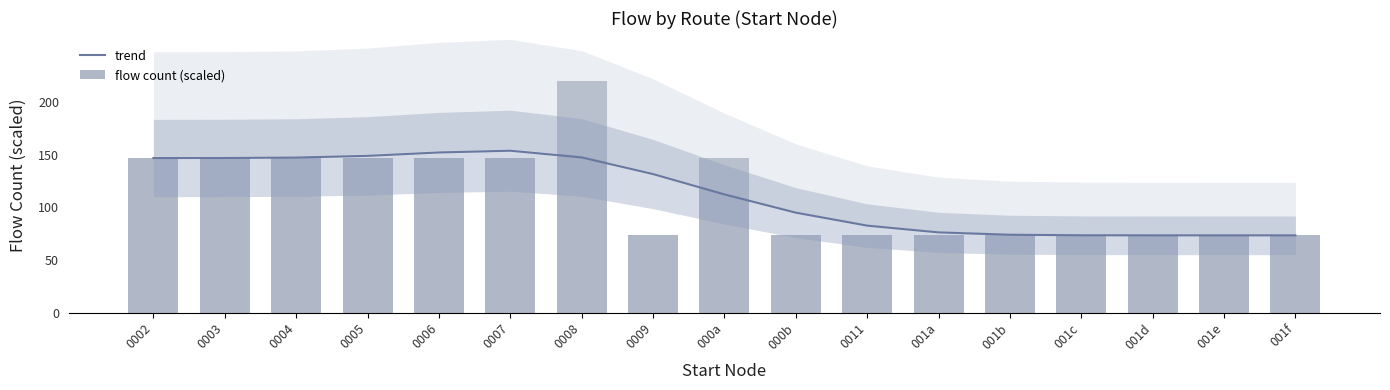

What is the difference between the maximum and minimum values in the flow count (scaled) series?

146.7